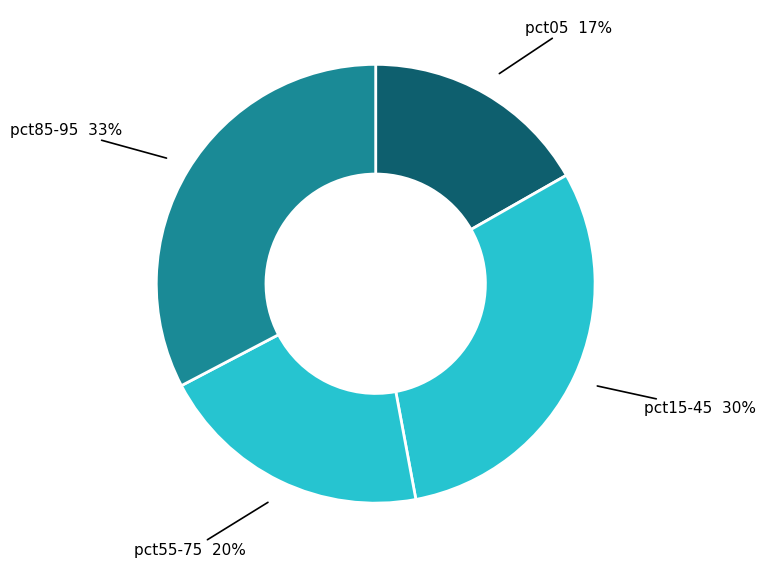

How many segments does this pie chart have?

4